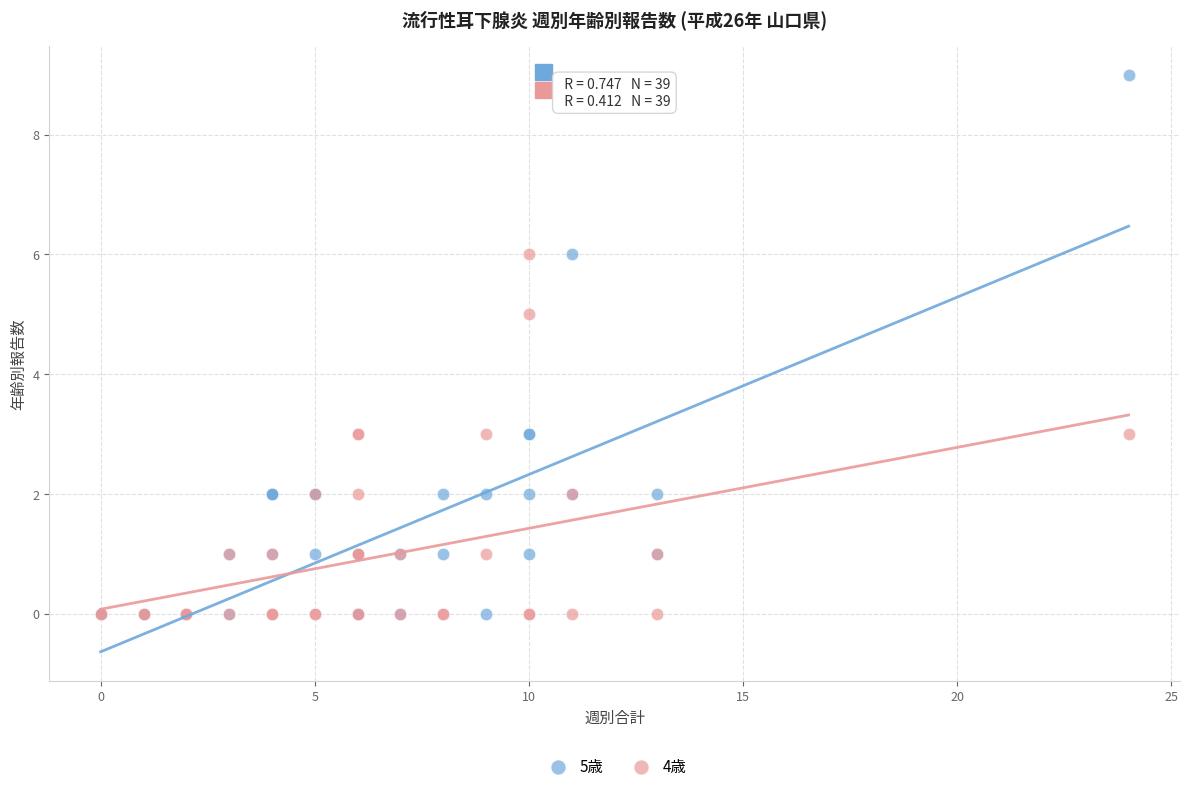

Which series has the widest spread of Y values?

5歳